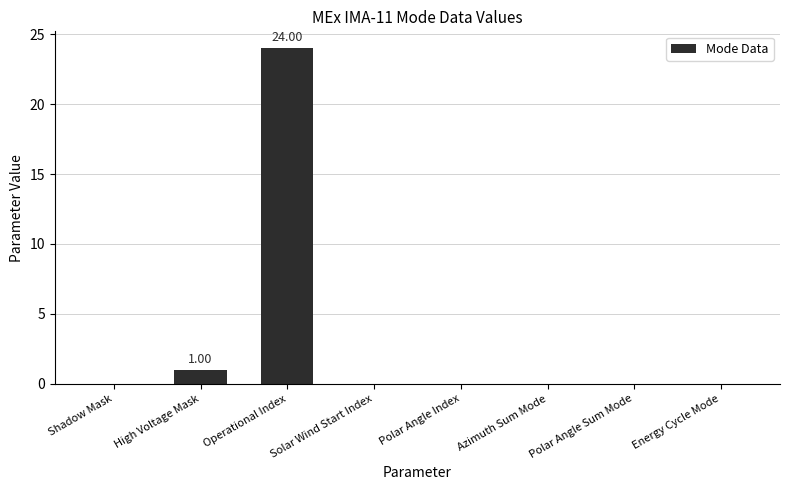

What is the sum of all values?

25